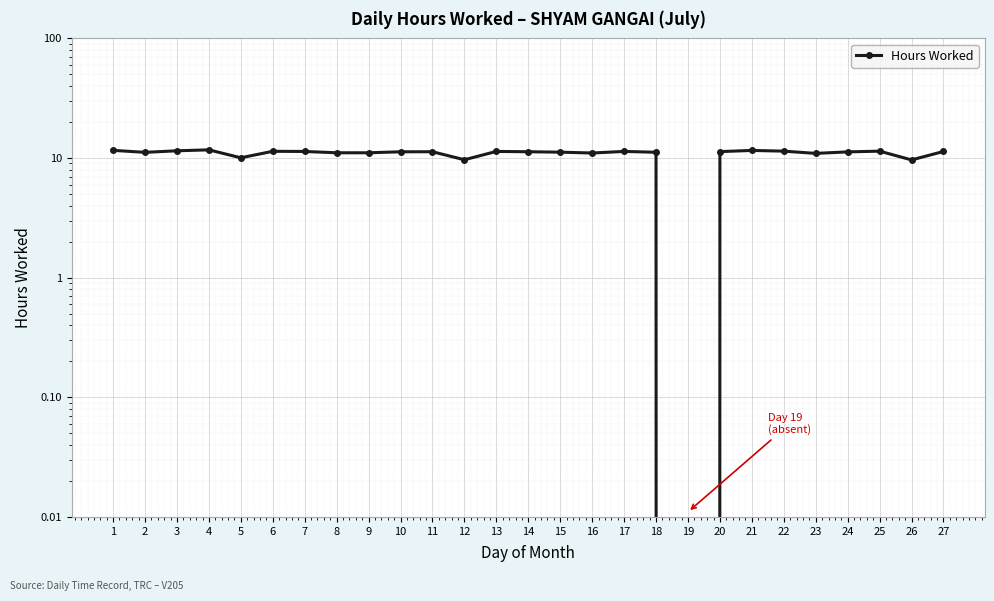

How many data points are less than 11?

5